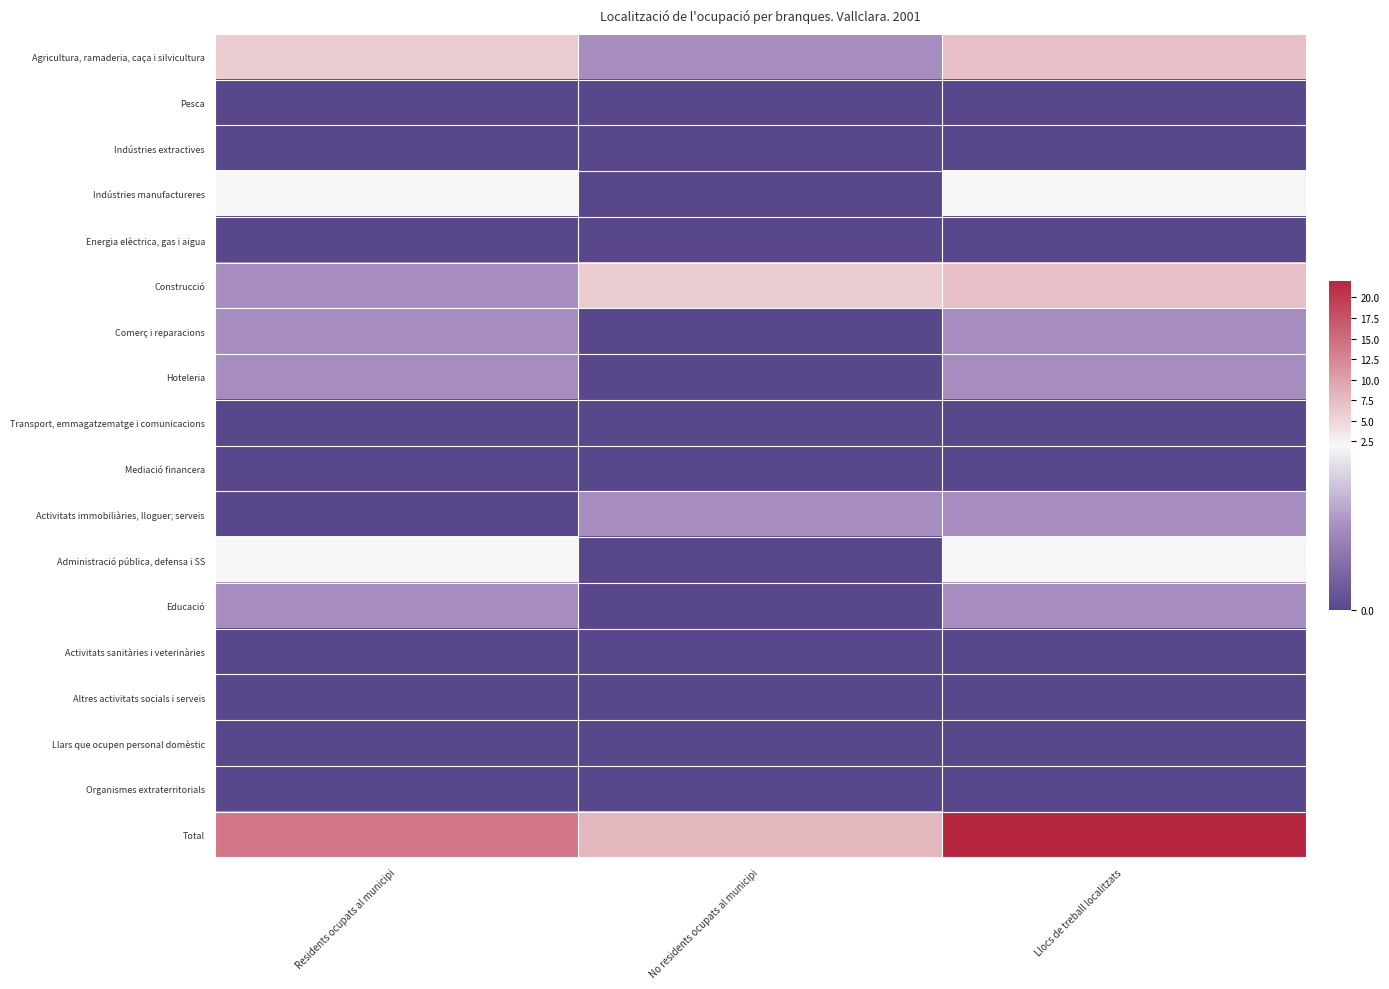

Reading left to right, list all the values displayed in this chart.

Agricultura, ramaderia, caça i silvicultura: Residents ocupats al municipi=6	No residents ocupats al municipi=1	Llocs de treball localitzats=7
Pesca: Residents ocupats al municipi=0	No residents ocupats al municipi=0	Llocs de treball localitzats=0
Indústries extractives: Residents ocupats al municipi=0	No residents ocupats al municipi=0	Llocs de treball localitzats=0
Indústries manufactureres: Residents ocupats al municipi=2	No residents ocupats al municipi=0	Llocs de treball localitzats=2
Energia elèctrica, gas i aigua: Residents ocupats al municipi=0	No residents ocupats al municipi=0	Llocs de treball localitzats=0
Construcció: Residents ocupats al municipi=1	No residents ocupats al municipi=6	Llocs de treball localitzats=7
Comerç i reparacions: Residents ocupats al municipi=1	No residents ocupats al municipi=0	Llocs de treball localitzats=1
Hoteleria: Residents ocupats al municipi=1	No residents ocupats al municipi=0	Llocs de treball localitzats=1
Transport, emmagatzematge i comunicacions: Residents ocupats al municipi=0	No residents ocupats al municipi=0	Llocs de treball localitzats=0
Mediació financera: Residents ocupats al municipi=0	No residents ocupats al municipi=0	Llocs de treball localitzats=0
Activitats immobiliàries, lloguer; serveis: Residents ocupats al municipi=0	No residents ocupats al municipi=1	Llocs de treball localitzats=1
Administració pública, defensa i SS: Residents ocupats al municipi=2	No residents ocupats al municipi=0	Llocs de treball localitzats=2
Educació: Residents ocupats al municipi=1	No residents ocupats al municipi=0	Llocs de treball localitzats=1
Activitats sanitàries i veterinàries: Residents ocupats al municipi=0	No residents ocupats al municipi=0	Llocs de treball localitzats=0
Altres activitats socials i serveis: Residents ocupats al municipi=0	No residents ocupats al municipi=0	Llocs de treball localitzats=0
Llars que ocupen personal domèstic: Residents ocupats al municipi=0	No residents ocupats al municipi=0	Llocs de treball localitzats=0
Organismes extraterritorials: Residents ocupats al municipi=0	No residents ocupats al municipi=0	Llocs de treball localitzats=0
Total: Residents ocupats al municipi=14	No residents ocupats al municipi=8	Llocs de treball localitzats=22